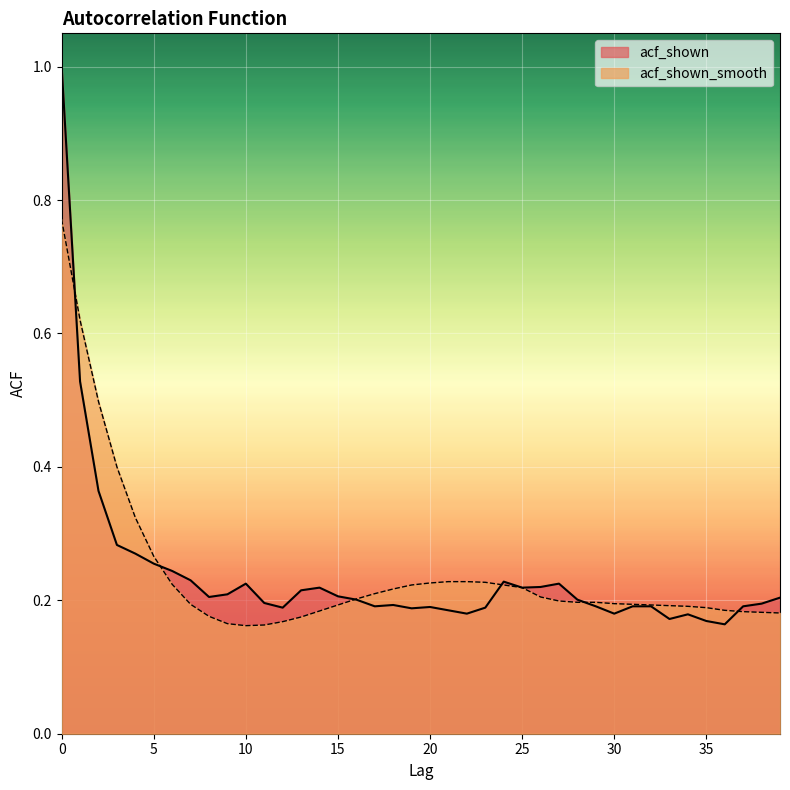

Which series ends up on top after the final intersection of acf_shown and acf_shown_smooth?

acf_shown